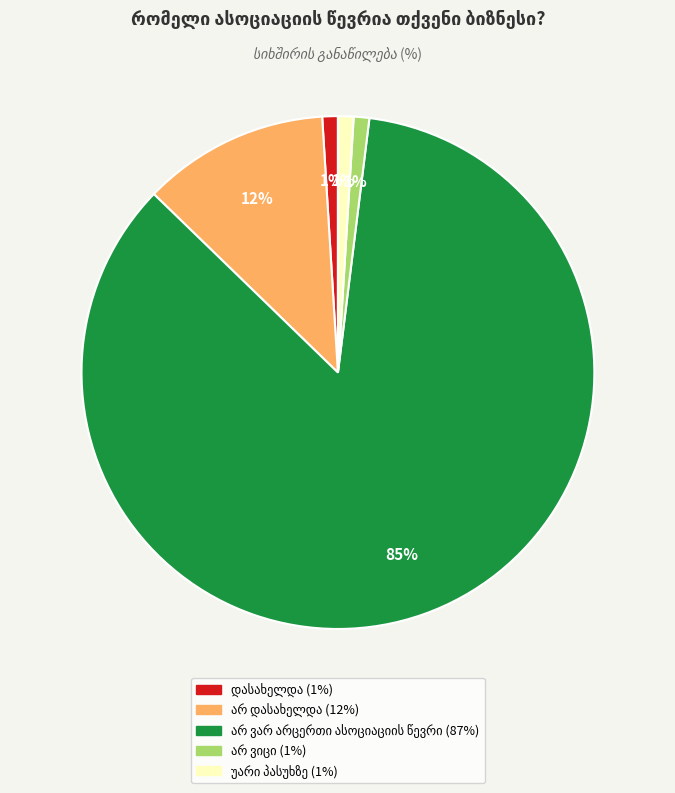

Is there a majority slice in this chart?

Yes